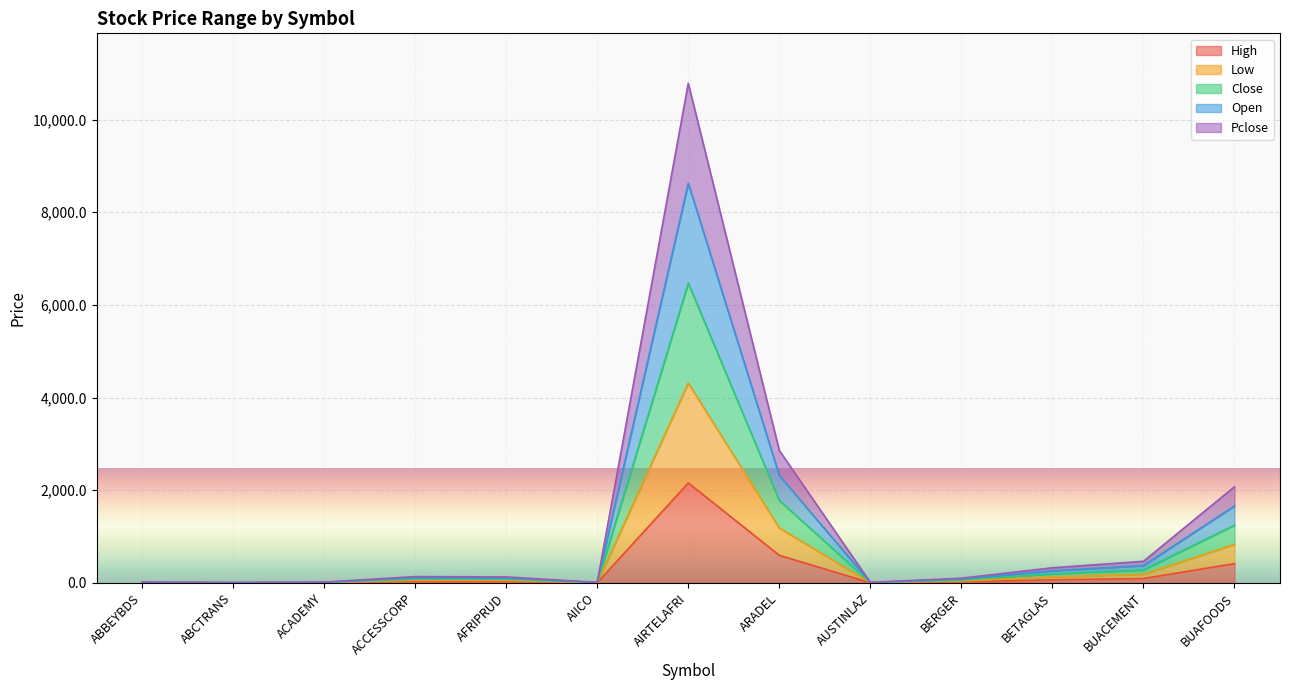

True or false: Open and Pclose cross at least once.

False